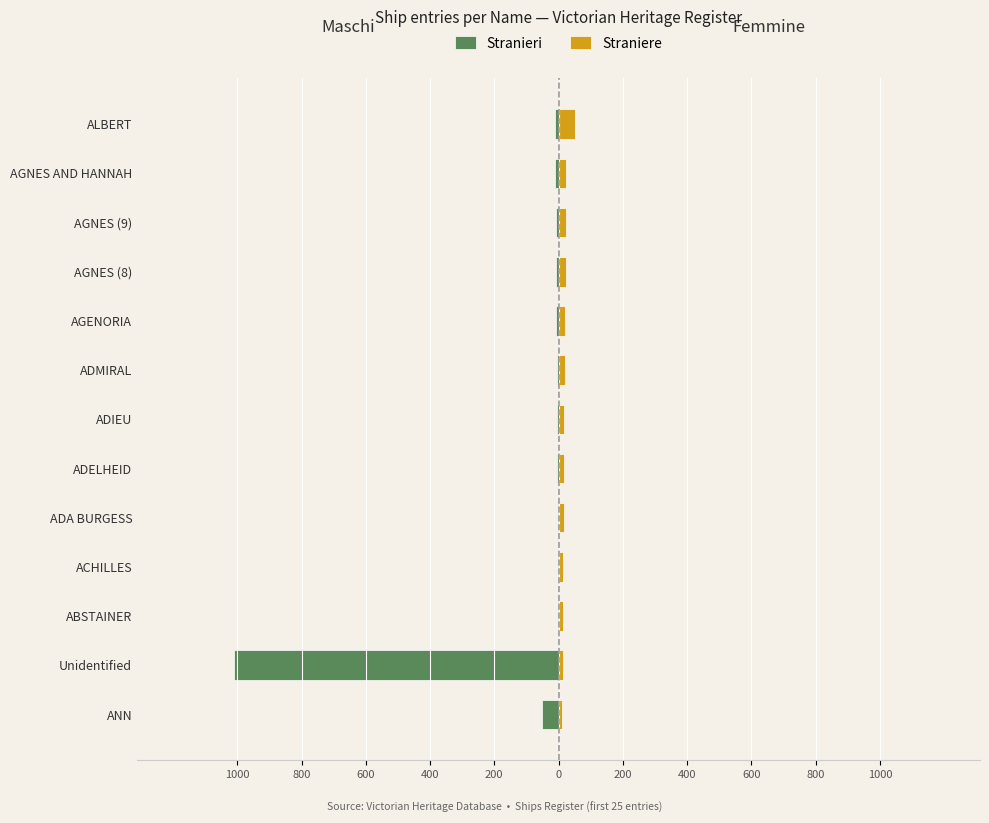

At how many categories does at least one series exceed -531?

13